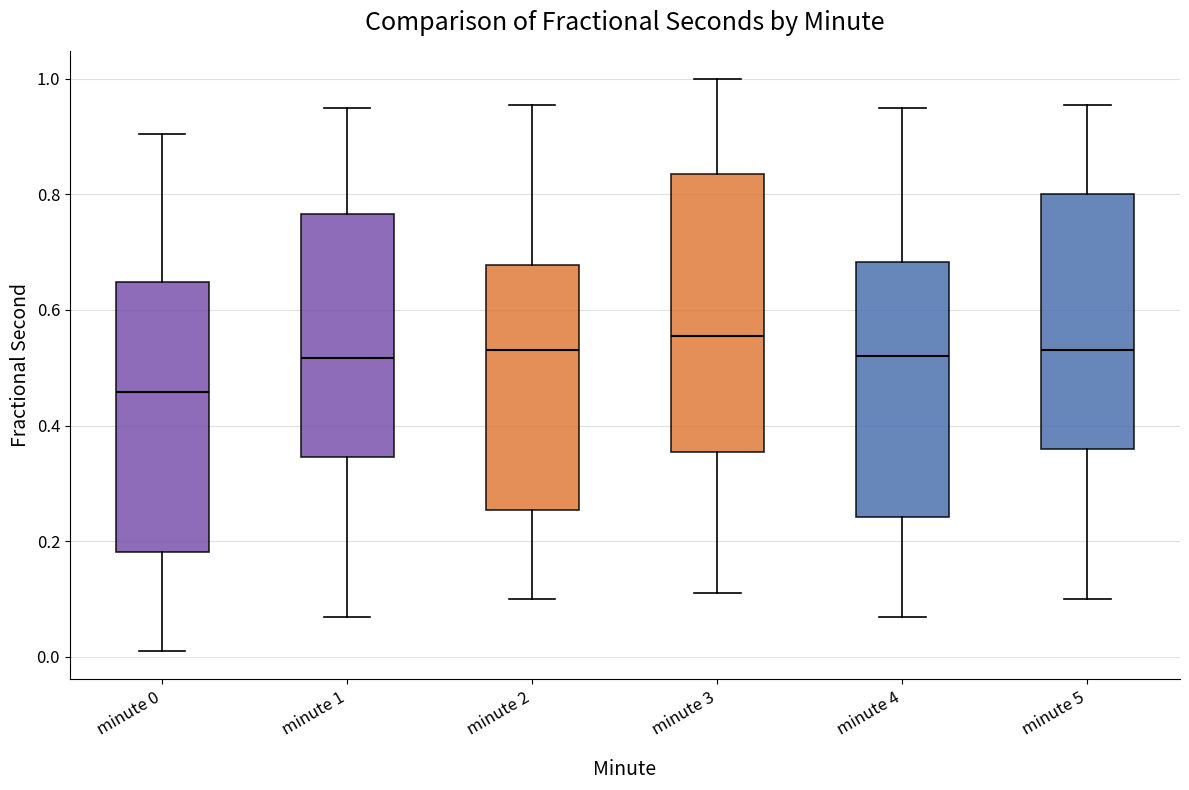

Reading left to right, read every box against the y-axis: the position of its median line, the range the box covers, and the ends of its whiskers. The values are not printed on the chart, so give them approximately, as read against the axis.

minute 0: median 0.46, box 0.18 to 0.64, whiskers 0.02 to 0.90
minute 1: median 0.52, box 0.34 to 0.76, whiskers 0.06 to 0.94
minute 2: median 0.54, box 0.26 to 0.68, whiskers 0.10 to 0.96
minute 3: median 0.56, box 0.36 to 0.84, whiskers 0.10 to 1.00
minute 4: median 0.52, box 0.24 to 0.68, whiskers 0.06 to 0.94
minute 5: median 0.54, box 0.36 to 0.80, whiskers 0.10 to 0.96